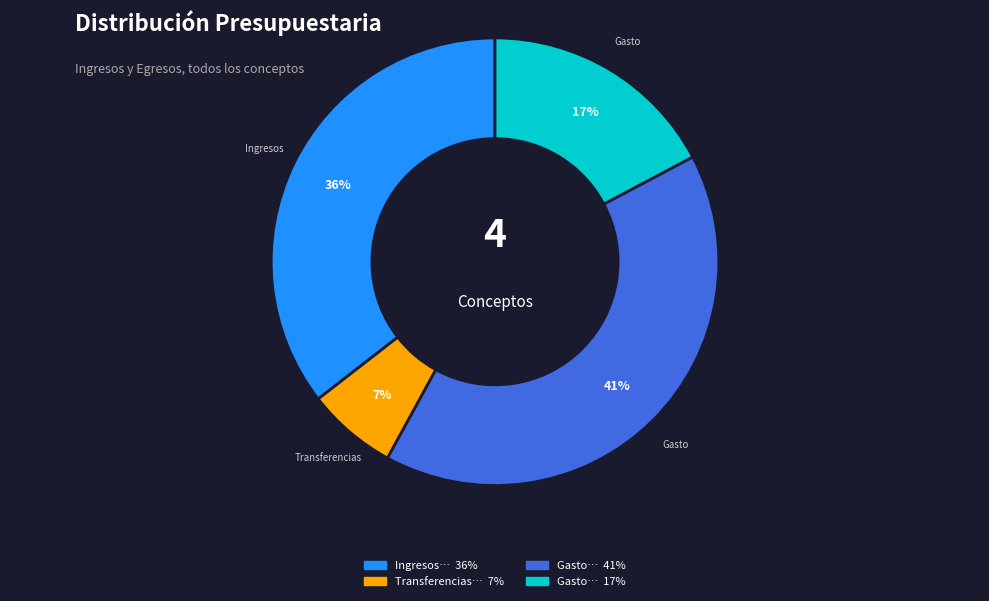

To the nearest percent, what is the difference between the largest and smallest slice percentages?

34%